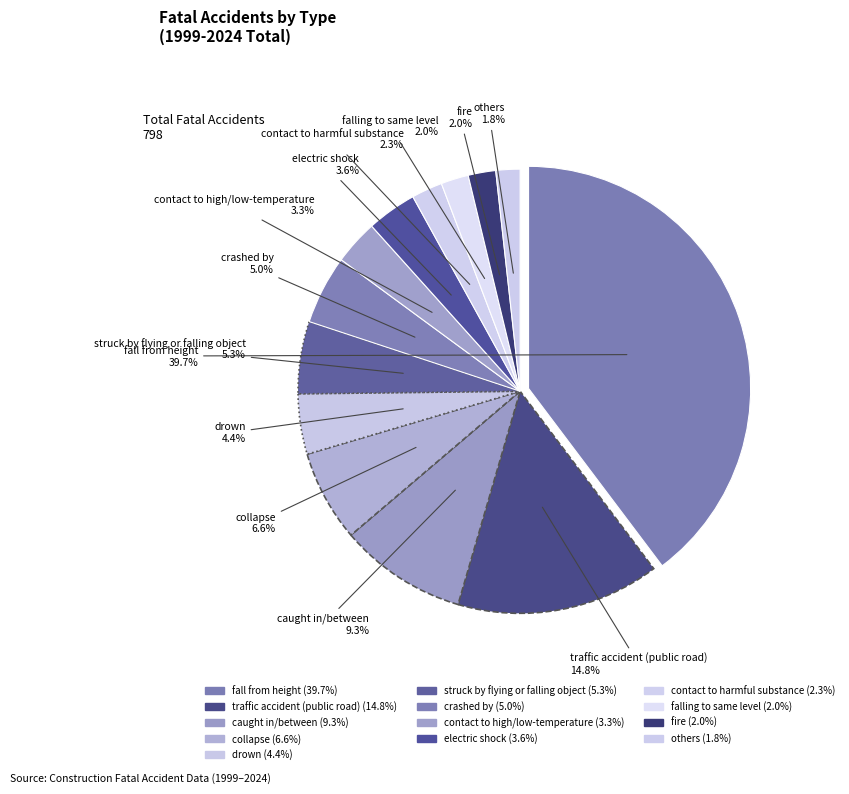

Is it true that struck by flying or falling object is 1% of the pie?

False